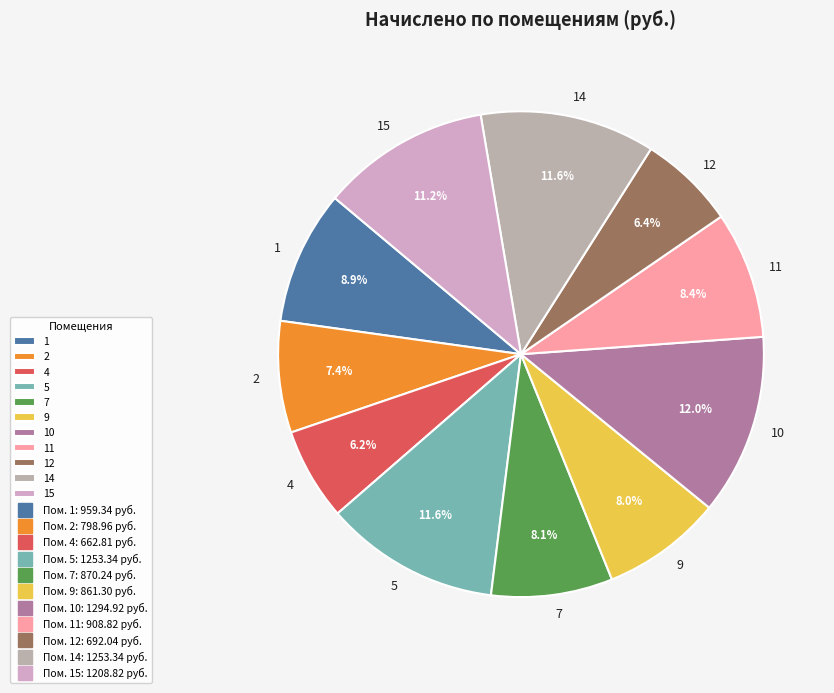

Which has a higher value, 2 or 1?

1